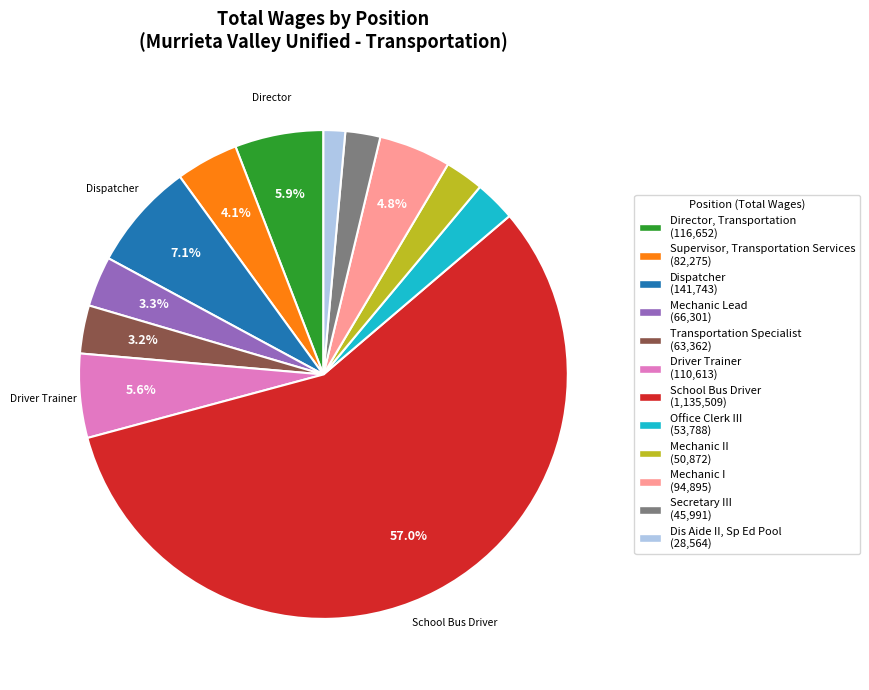

Count the number of slices in the pie.

12